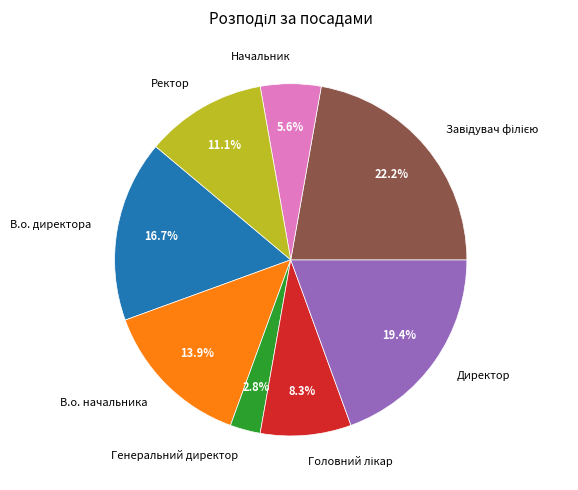

How many slices are in this pie chart?

8